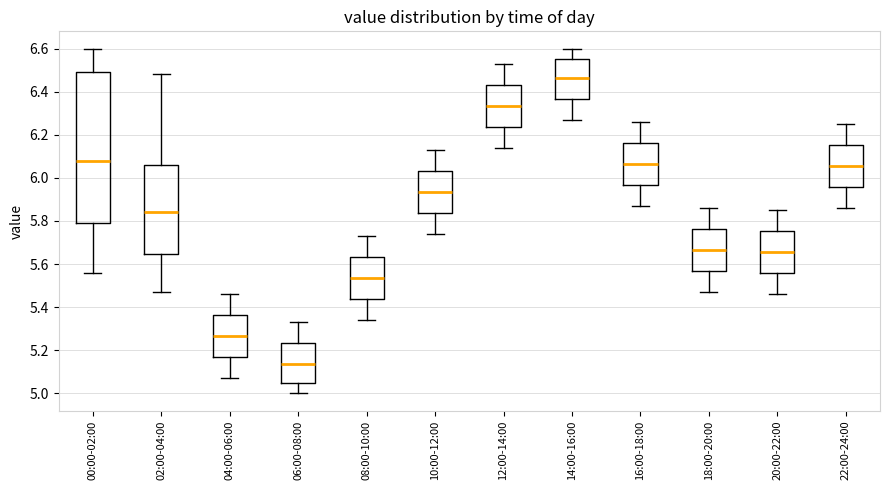

Where does the lower whisker of the box for 02:00-04:00 end on the y-axis? The values are not printed on the chart, so give them approximately, as read against the axis.

5.48